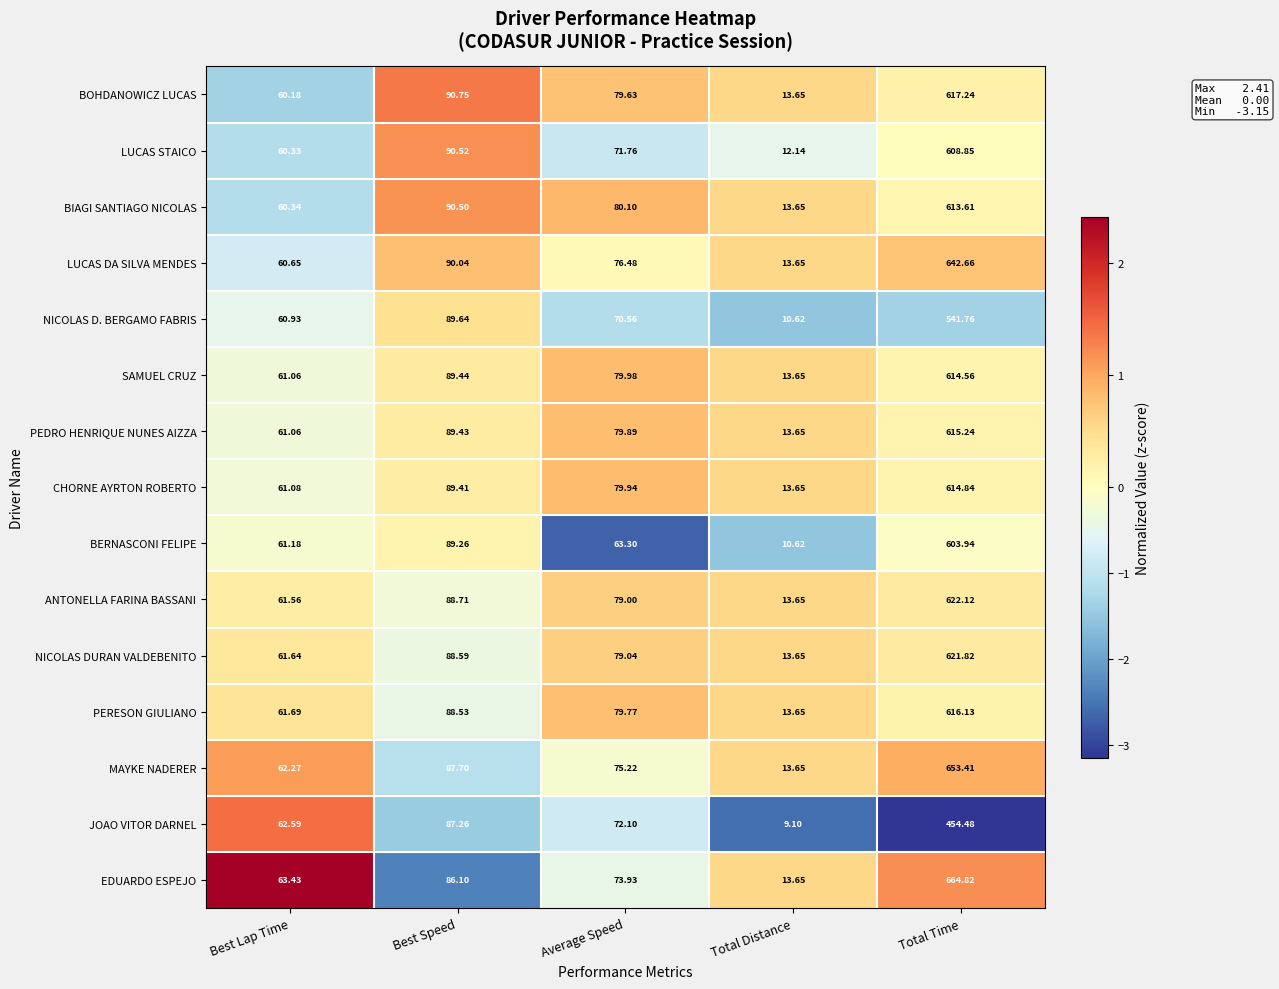

At which label does NICOLAS D. BERGAMO FABRIS reach its peak?

Total Time